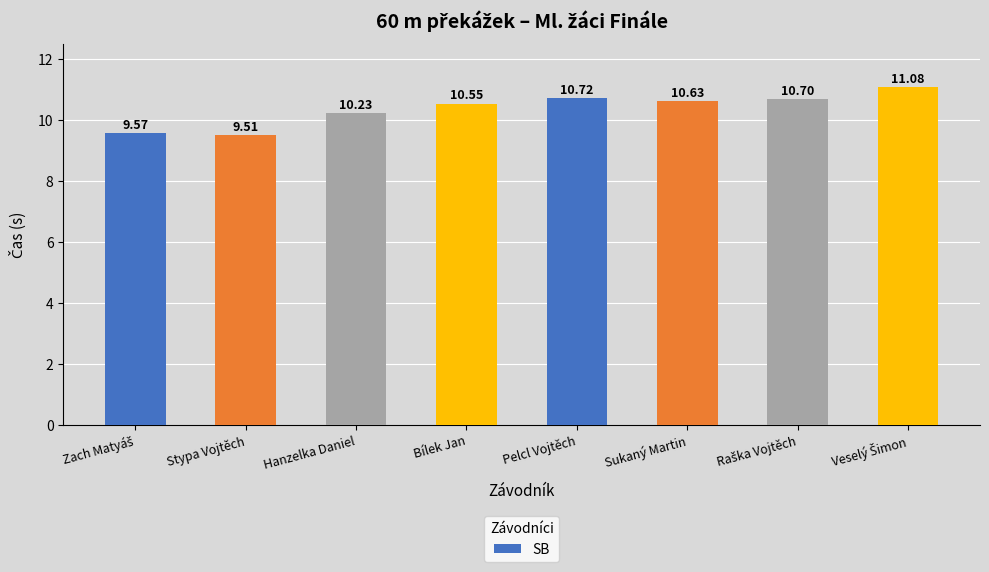

Count the number of values greater than 10.

6